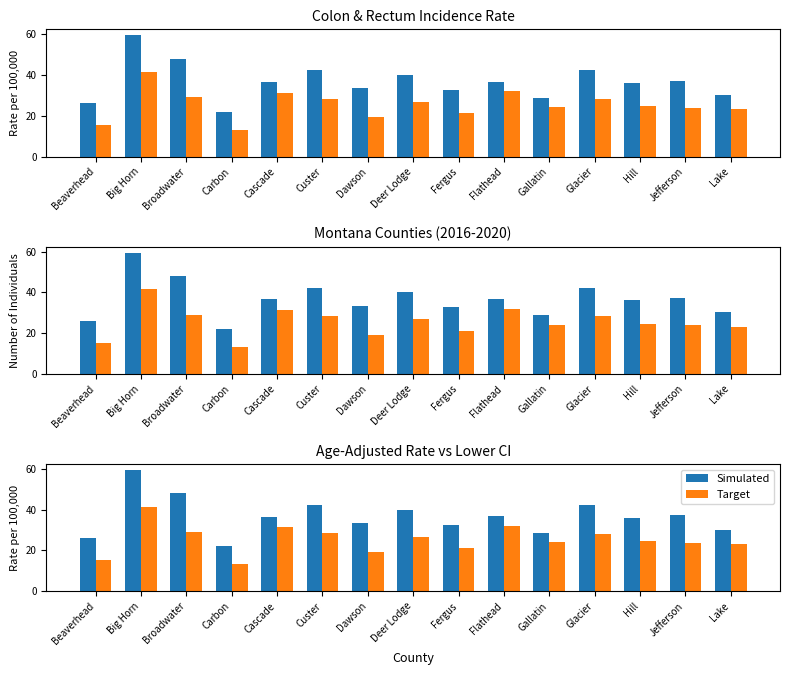

List the series in order of their overall mean, lowest first.

Target, Simulated